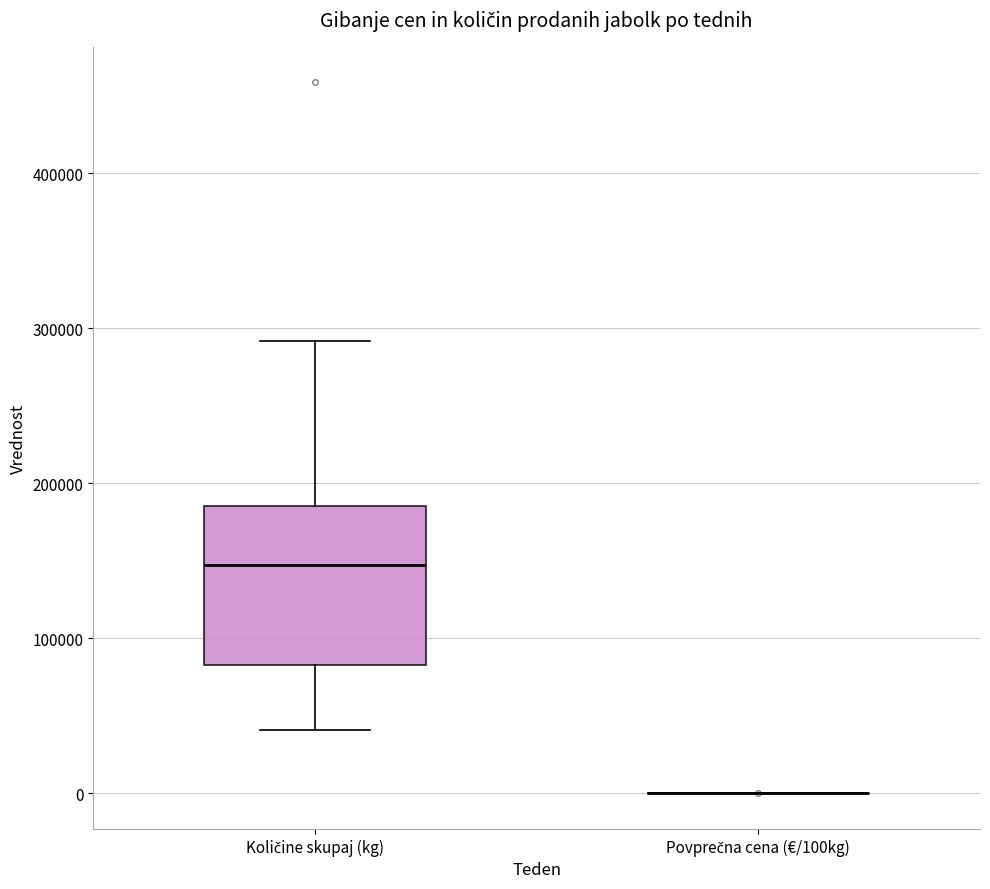

Comparing the boxes themselves (not the whiskers), which one is the tallest?

Količine skupaj (kg)